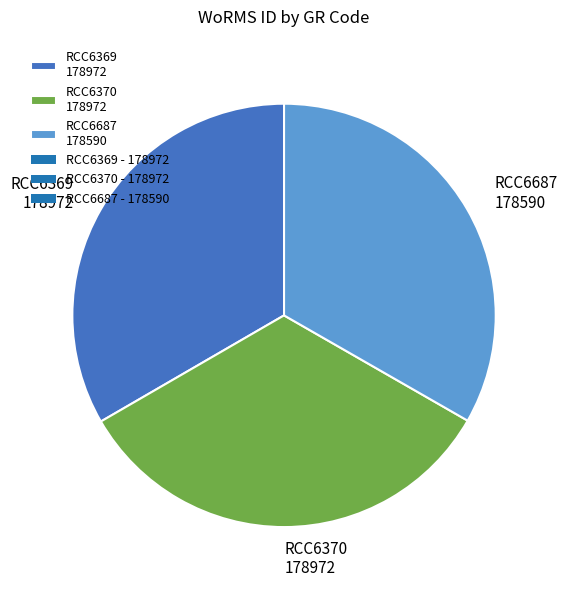

Combined, do RCC6687 and RCC6369 account for over 50%?

Yes